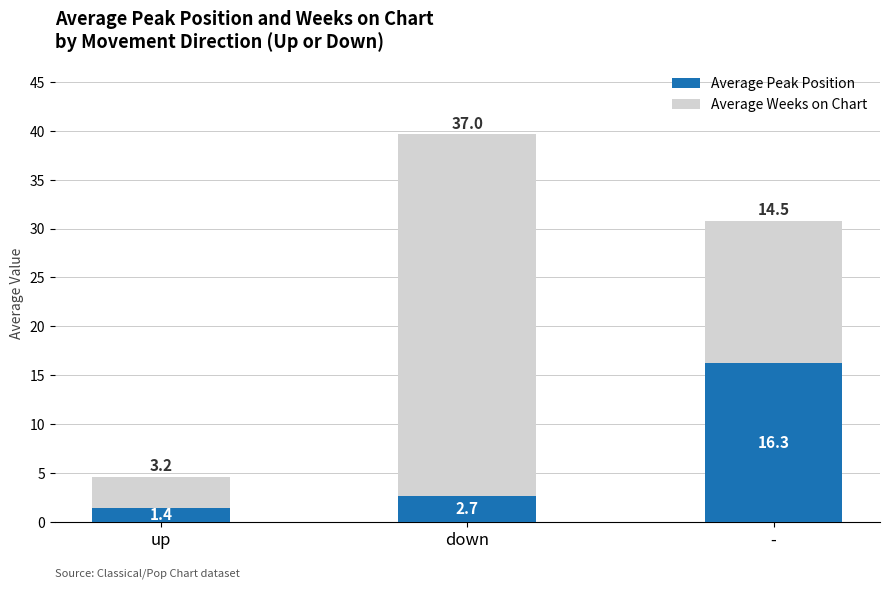

Reading left to right, list the values for the Average Peak Position series.

up=1.4	down=2.7	-=16.3